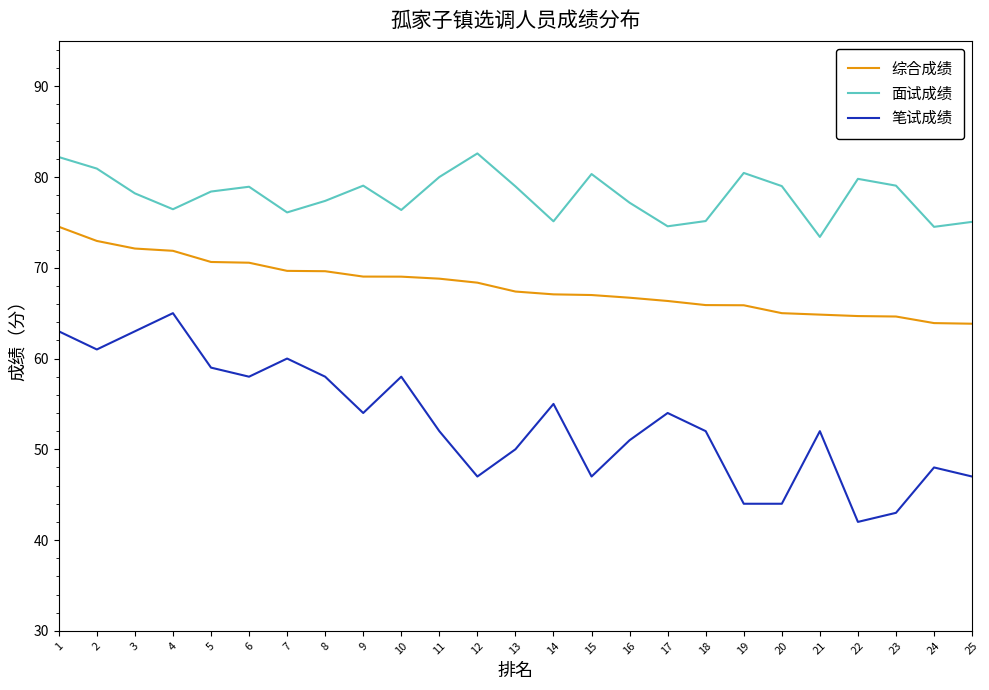

The 面试成绩 series shows 40.4 at 18. True or false?

False